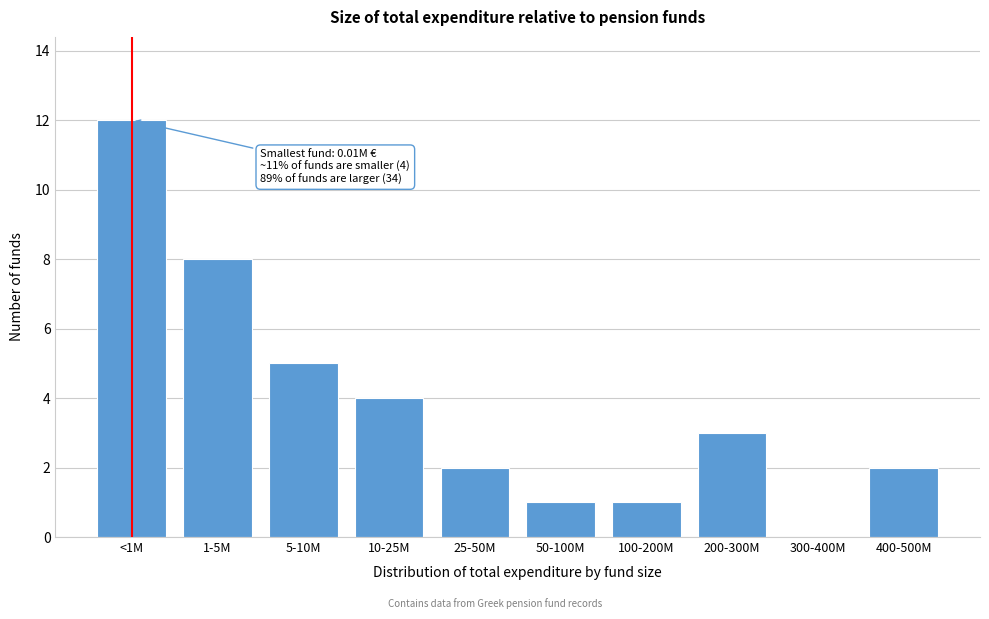

Reading right to left, what are all the values shown in this chart?

400-500M=2	300-400M=0	200-300M=3	100-200M=1	50-100M=1	25-50M=2	10-25M=4	5-10M=5	1-5M=8	<1M=12